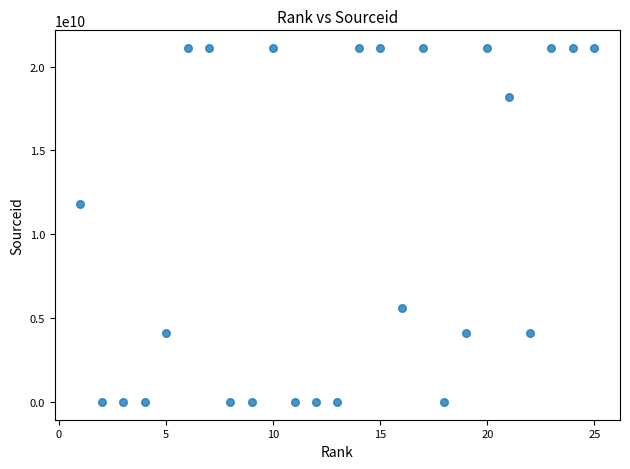

What is the range of X values (max minus min)?

24